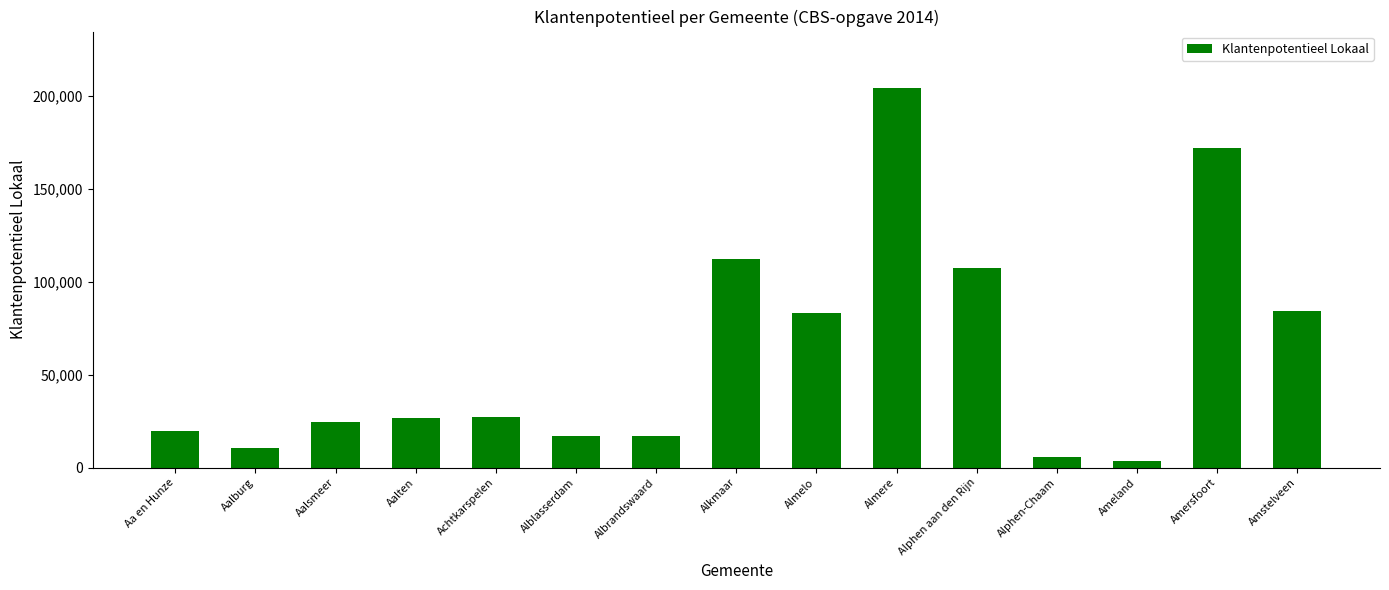

Is it true that the value at Alblasserdam is 17010?

True